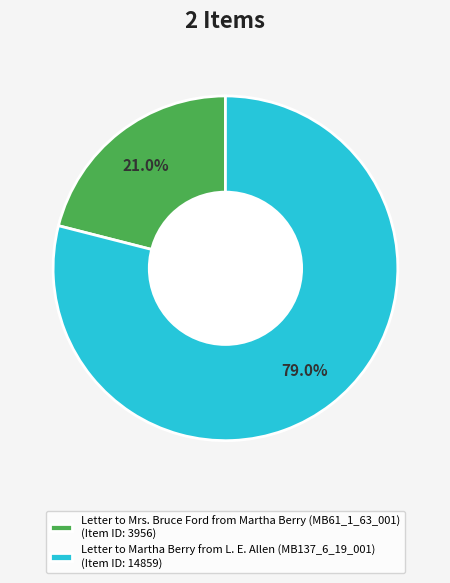

Count the number of slices in the pie.

2